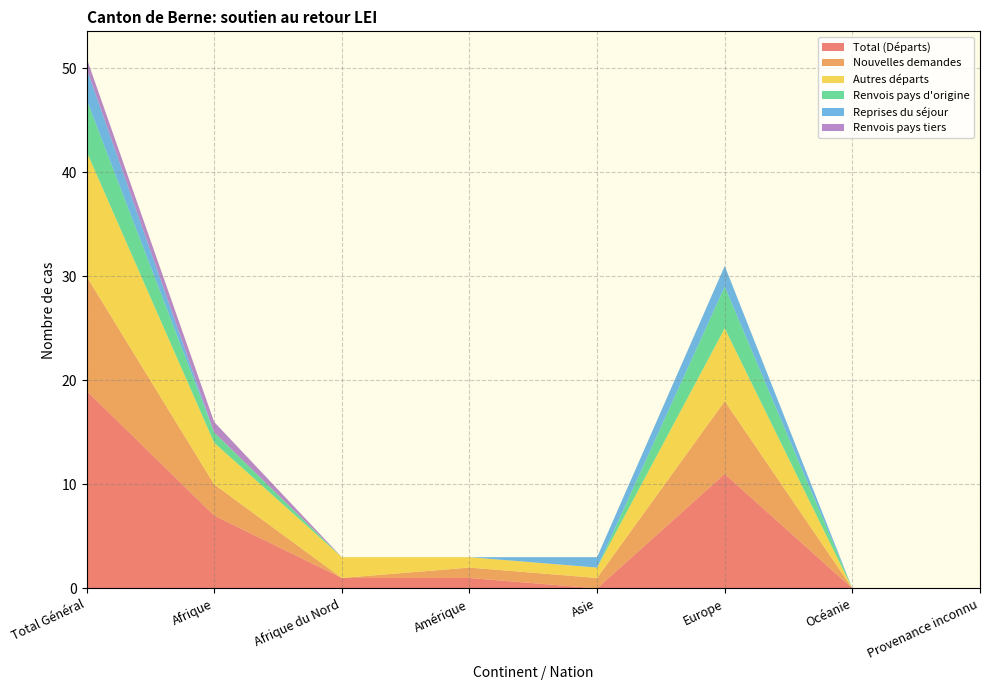

Reading left to right, what are all the values shown in this chart?

Total (Départs): 19	7	1	1	0	11	0	0
Nouvelles demandes: 11	3	0	1	1	7	0	0
Autres départs: 12	4	2	1	1	7	0	0
Renvois pays d'origine: 5	1	0	0	0	4	0	0
Reprises du séjour: 3	0	0	0	1	2	0	0
Renvois pays tiers: 1	1	0	0	0	0	0	0